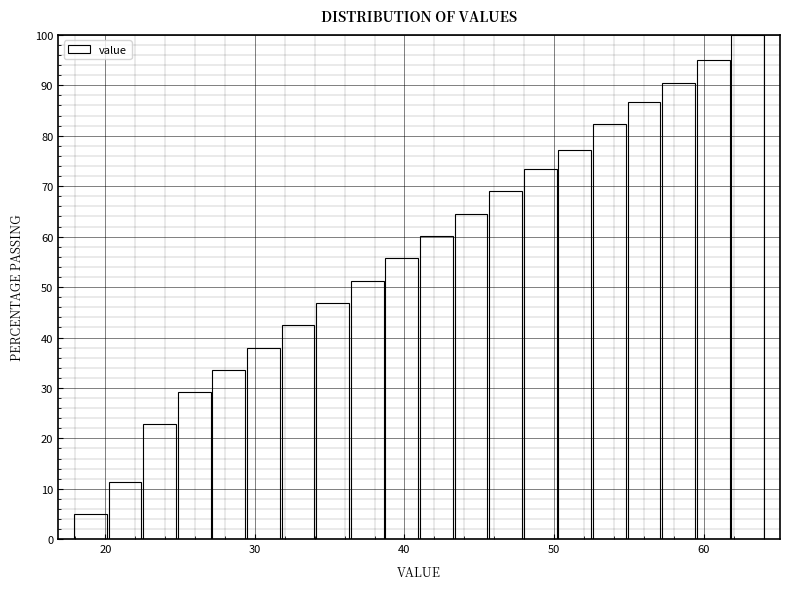

Around what value on the x-axis is the tallest bar? Give the approximate position of its centre, as read against the axis.

63